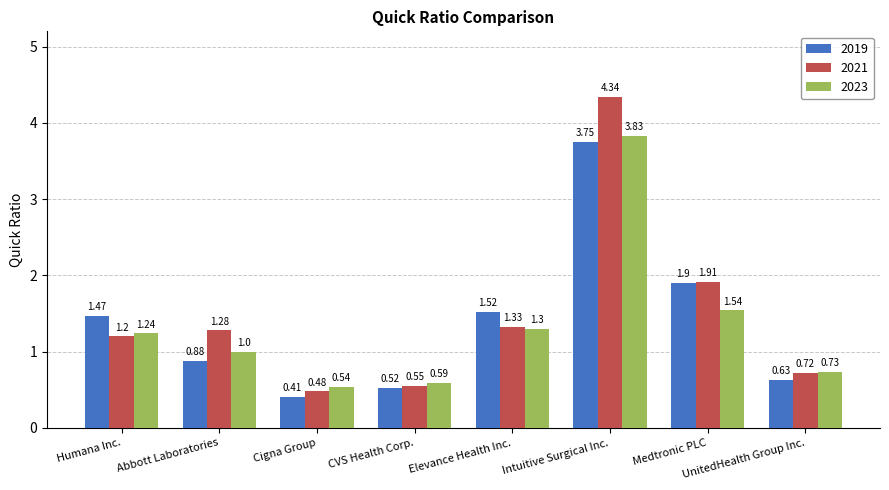

What is the difference between the highest and lowest values at CVS Health Corp.?

0.1